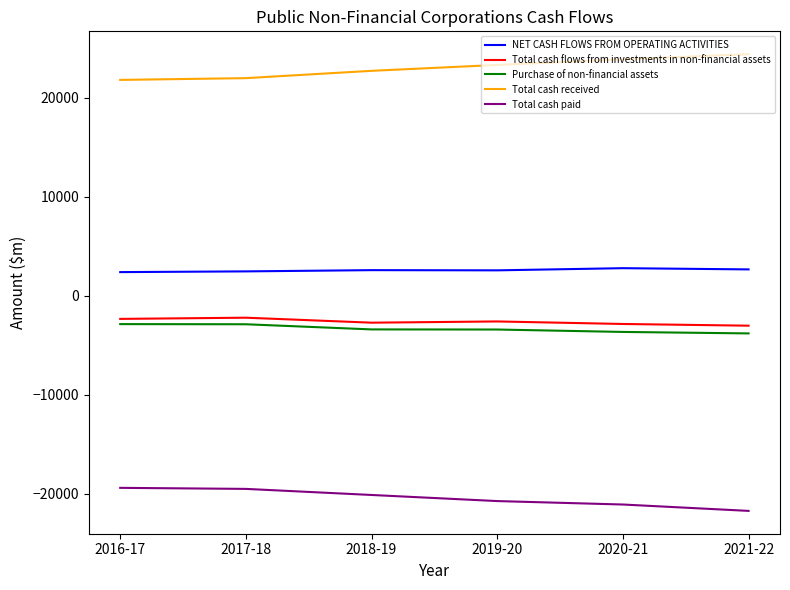

True or false: Total cash paid and NET CASH FLOWS FROM OPERATING ACTIVITIES cross at least once.

False